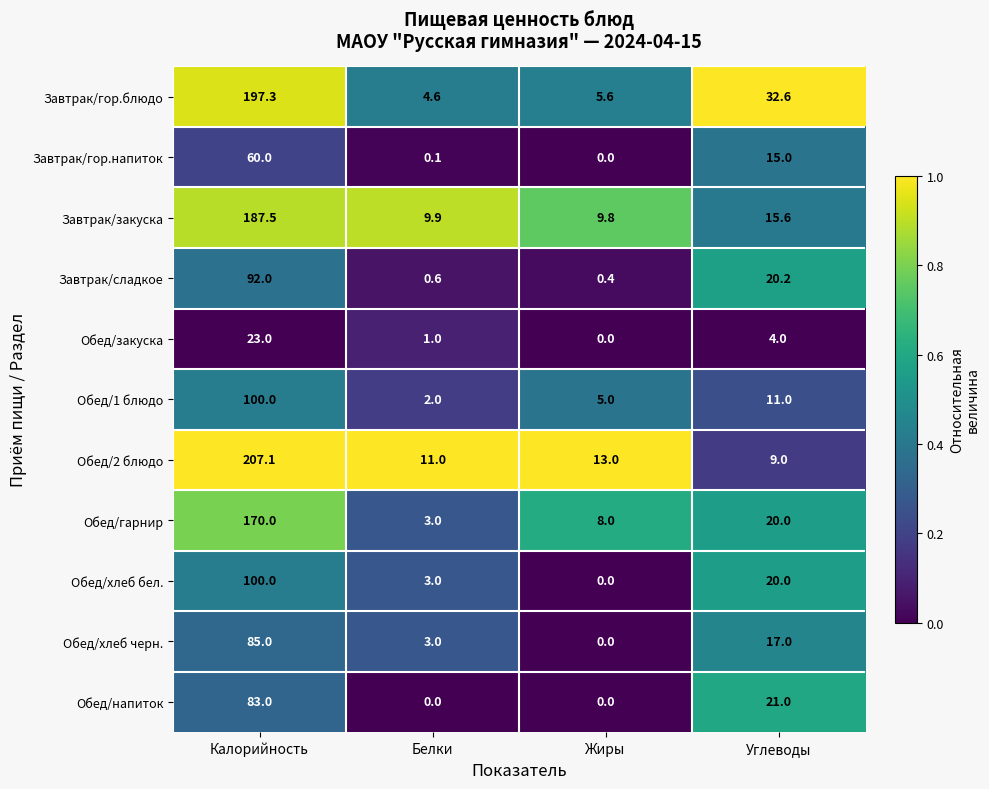

What is the sum of all Обед/напиток values?

104.0